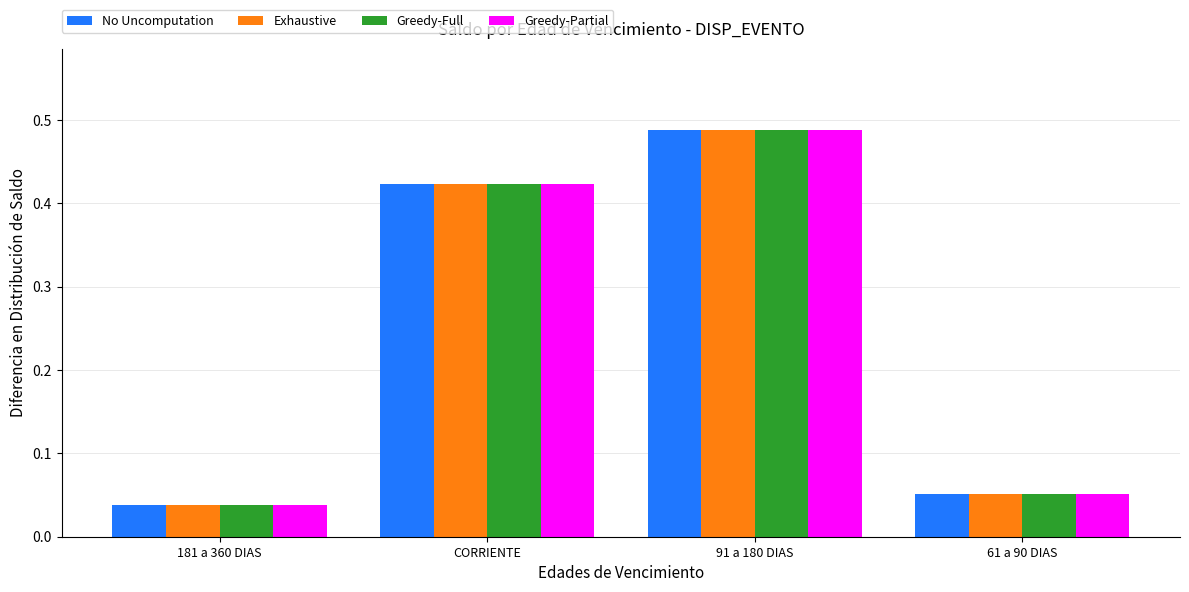

Count the number of categories in the chart.

4